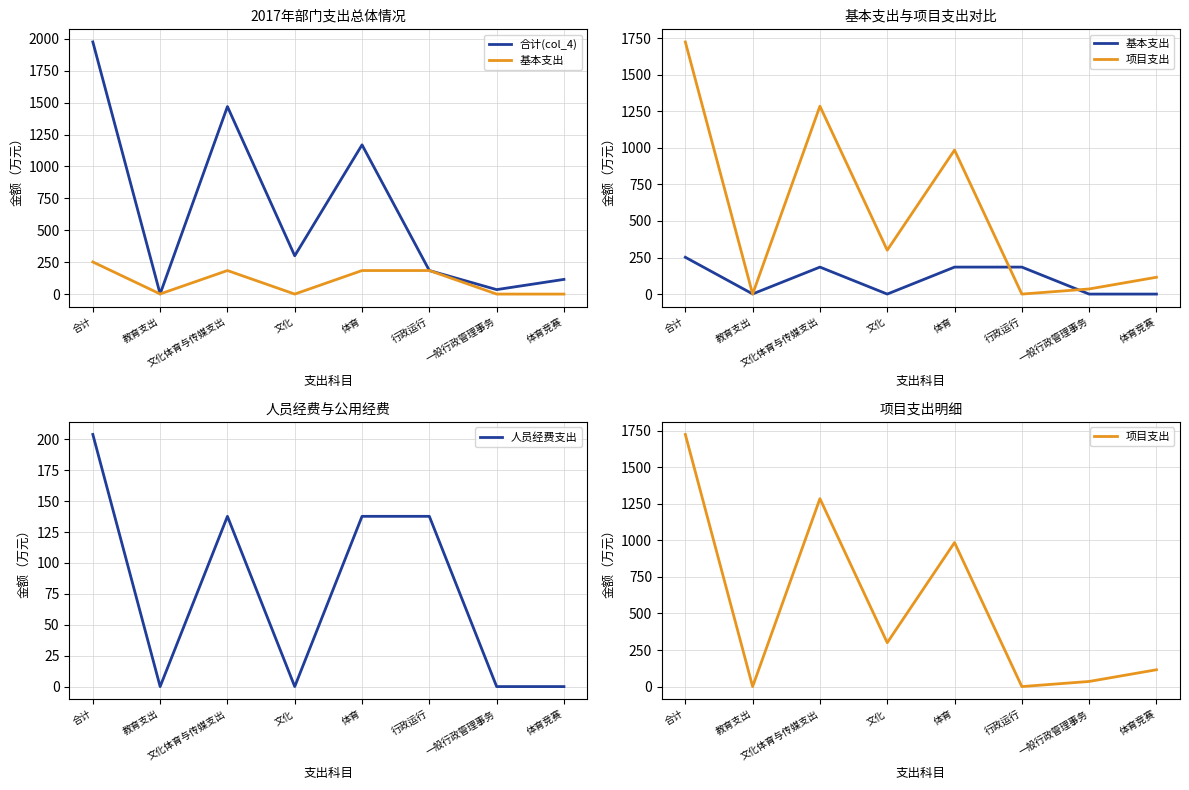

What is the highest value of the 人员经费支出 series?

203.9